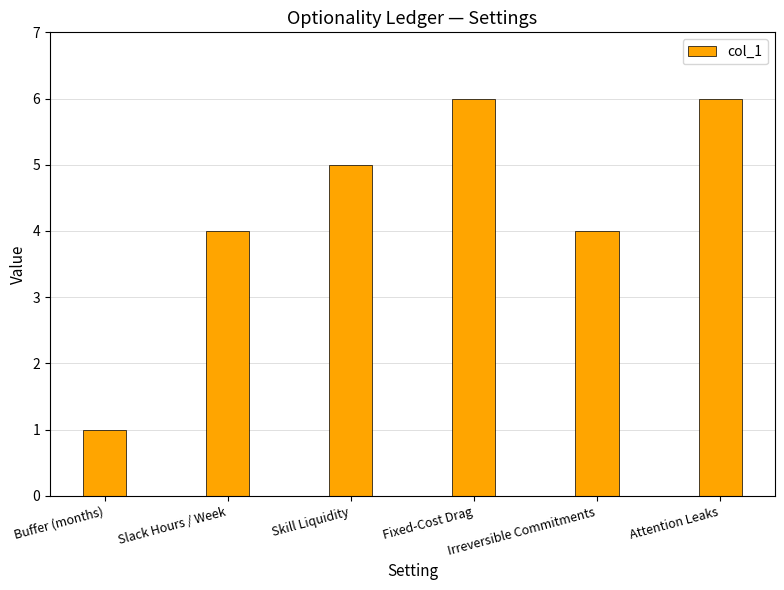

What is the ratio of the value at Attention Leaks to the value at Fixed-Cost Drag?

1.0